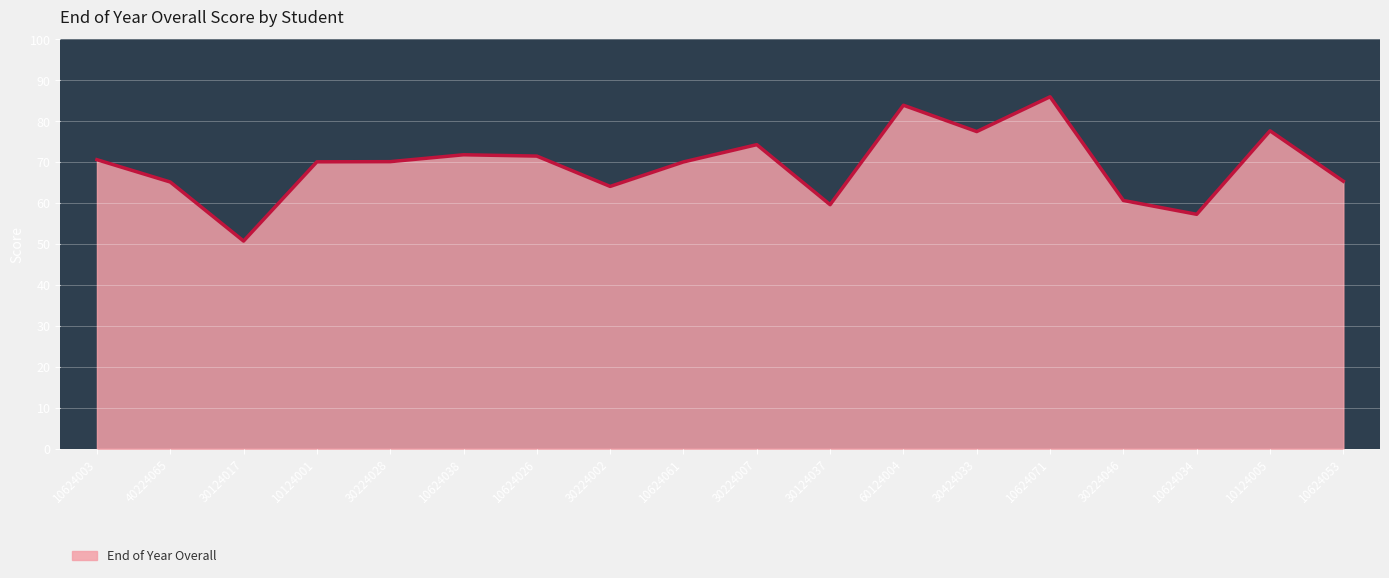

What is the minimum value shown in the chart?

50.7